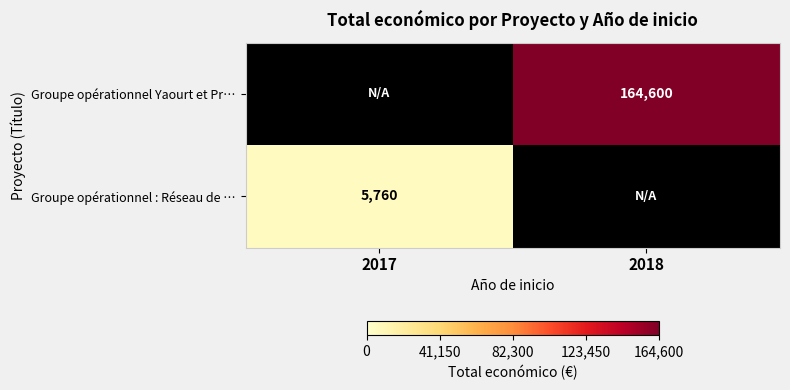

At which label does Groupe opérationnel : Réseau de … reach its minimum?

2018